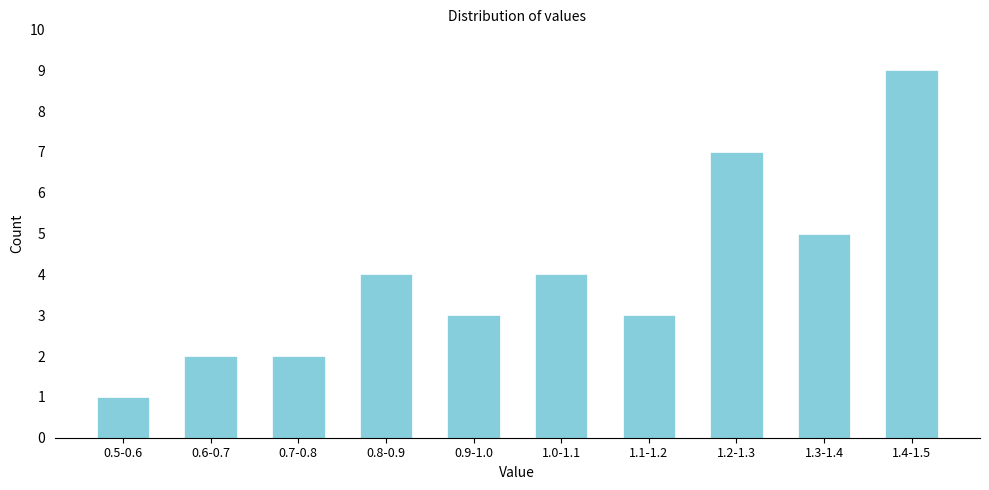

Reading right to left, extract all data points from this chart.

1.4-1.5=9	1.3-1.4=5	1.2-1.3=7	1.1-1.2=3	1.0-1.1=4	0.9-1.0=3	0.8-0.9=4	0.7-0.8=2	0.6-0.7=2	0.5-0.6=1